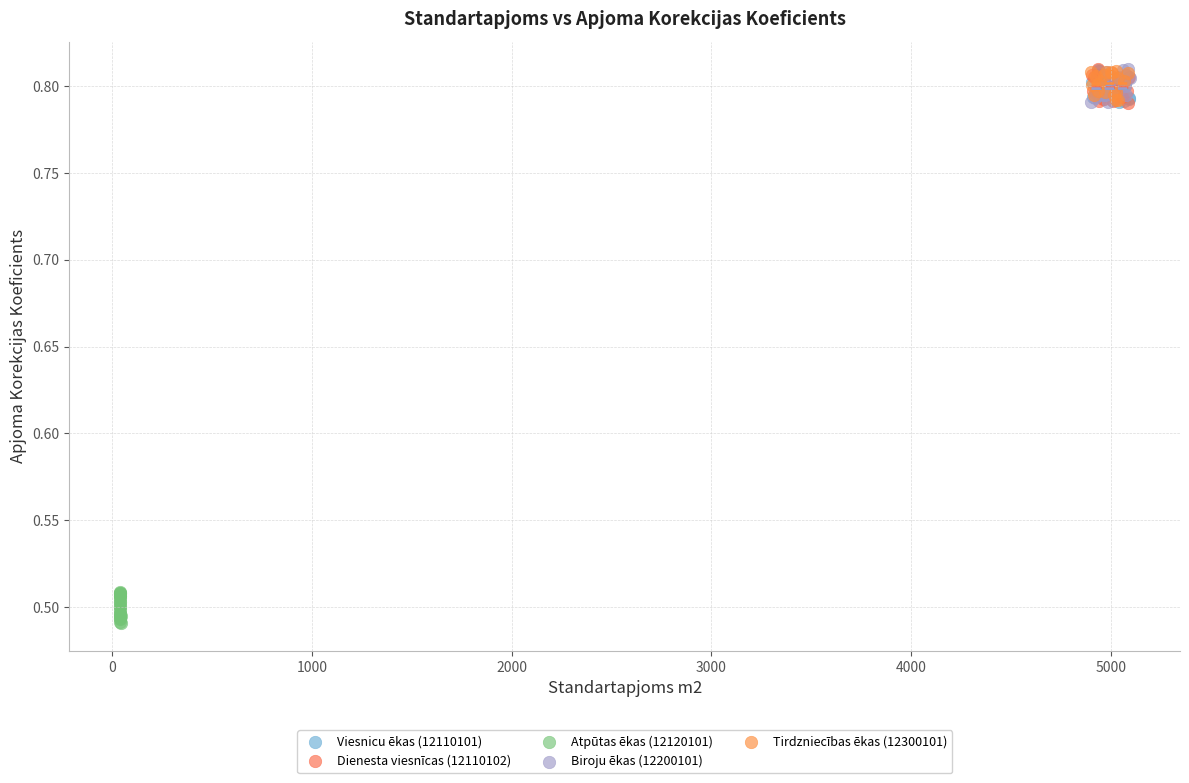

Which series reaches the minimum Y coordinate?

Atpūtas ēkas (12120101)